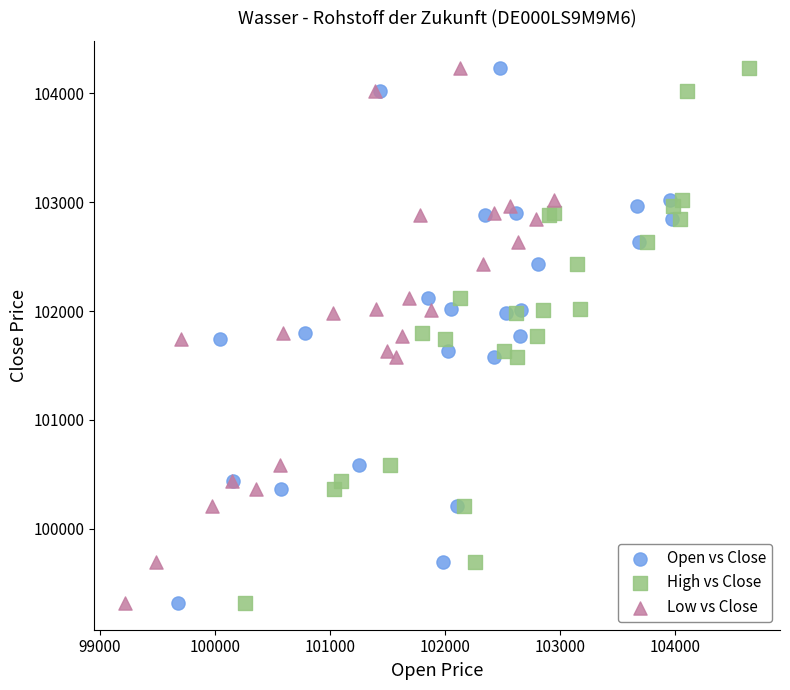

What are all the series names shown in the legend?

Open vs Close, High vs Close, Low vs Close